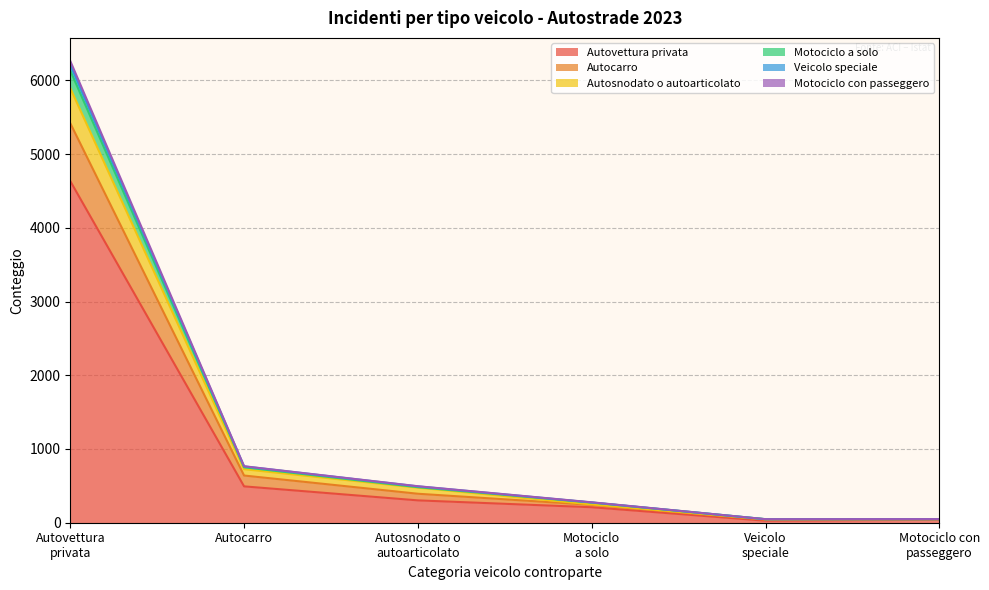

What is the greatest value displayed?

6263